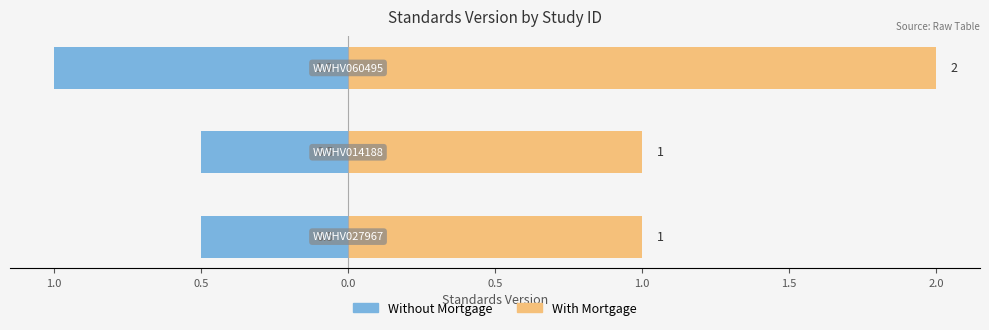

True or false: Without Mortgage has a value of -1.0 at 0.5.

True